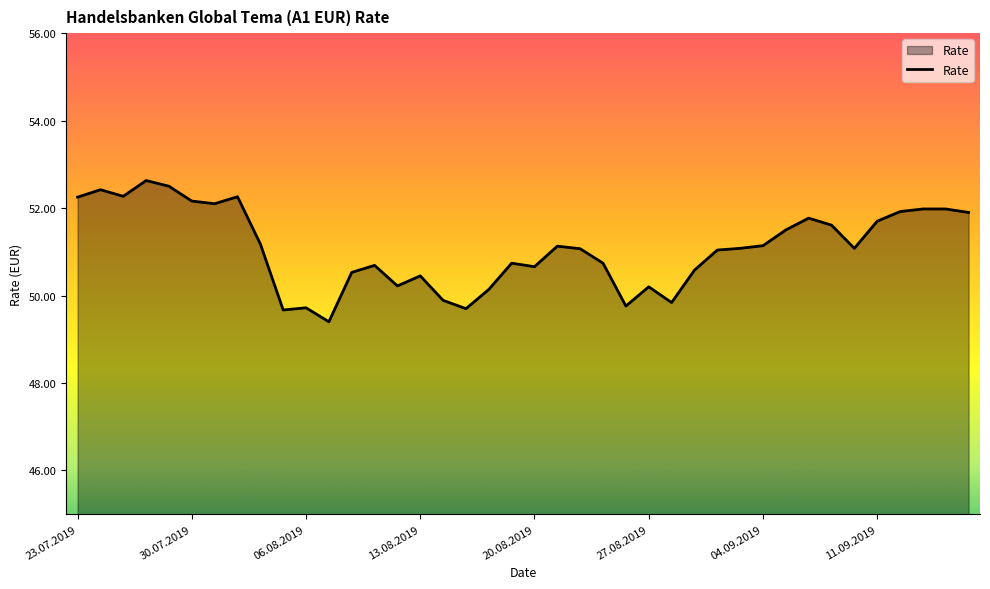

What is the minimum value shown in the chart?

49.4